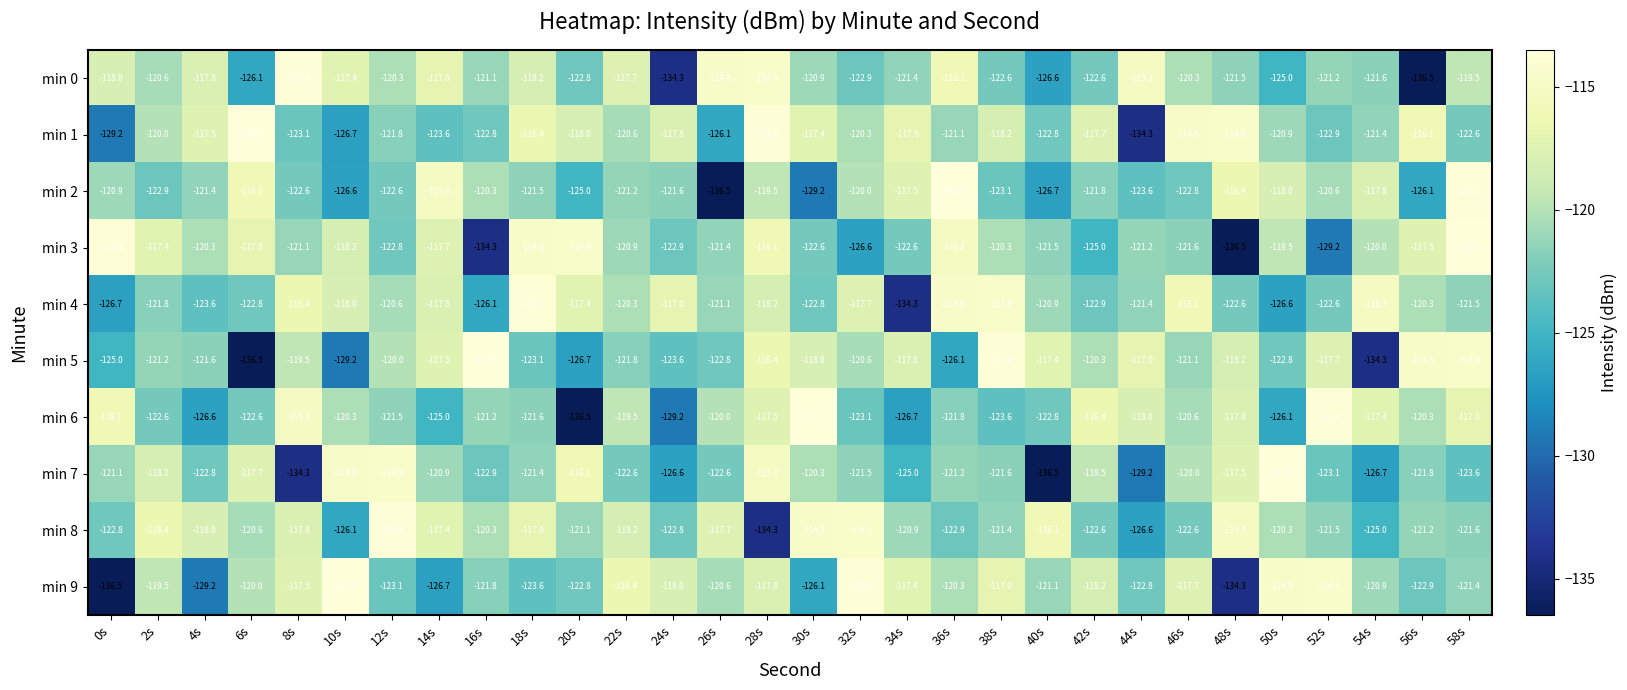

The min 3 series shows -168.0 at 28s. True or false?

False